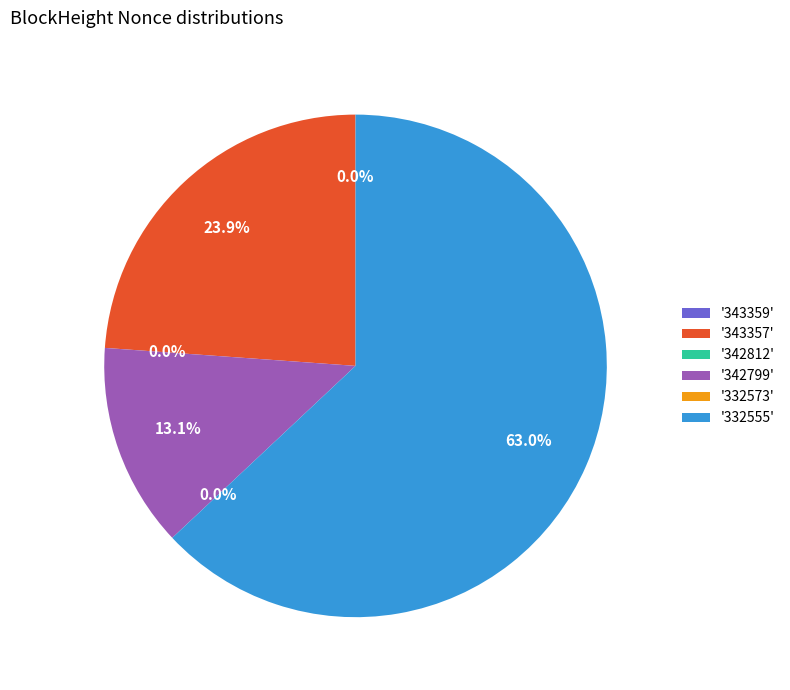

Is 343357 the majority of the pie?

No